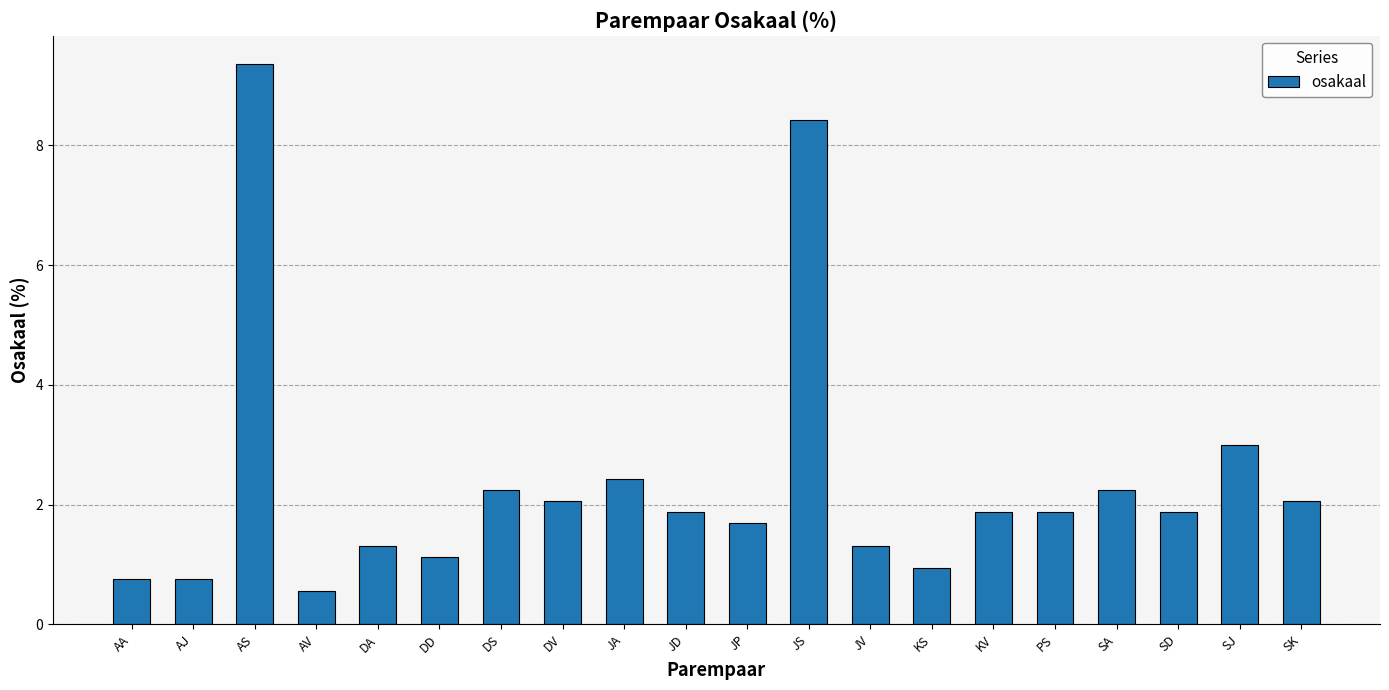

What is the change in value from JP to JV?

-0.4